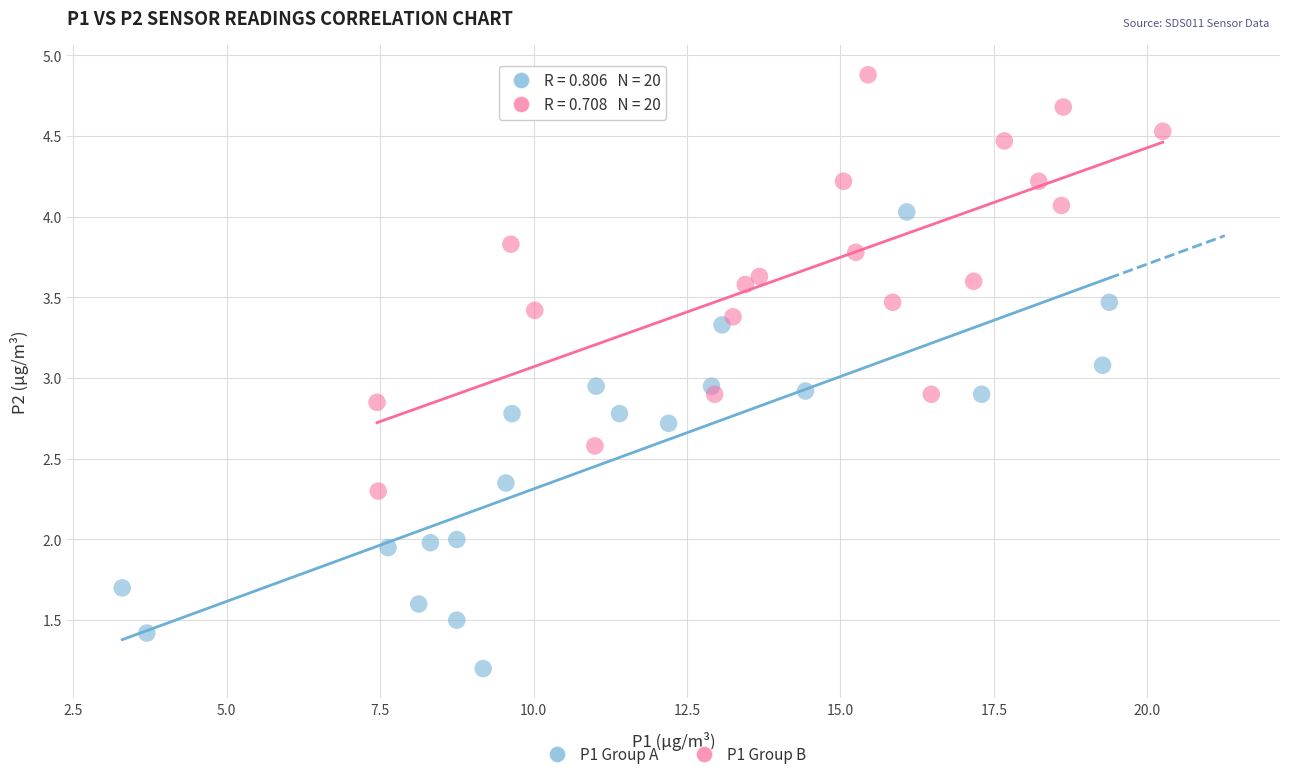

Which series contains the lowest Y value?

P1 Group A